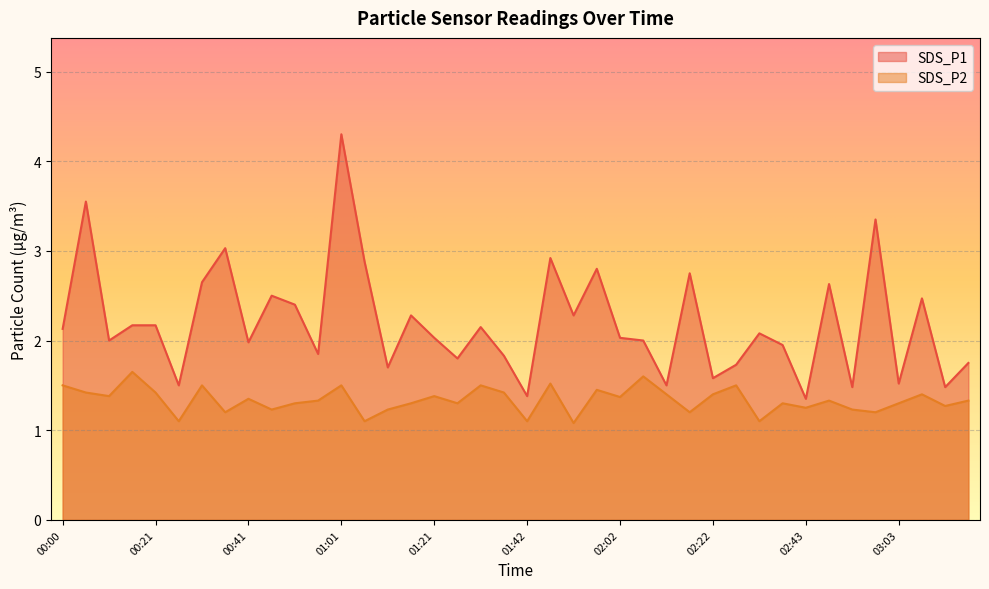

Where is the first local minimum for SDS_P1?

00:10